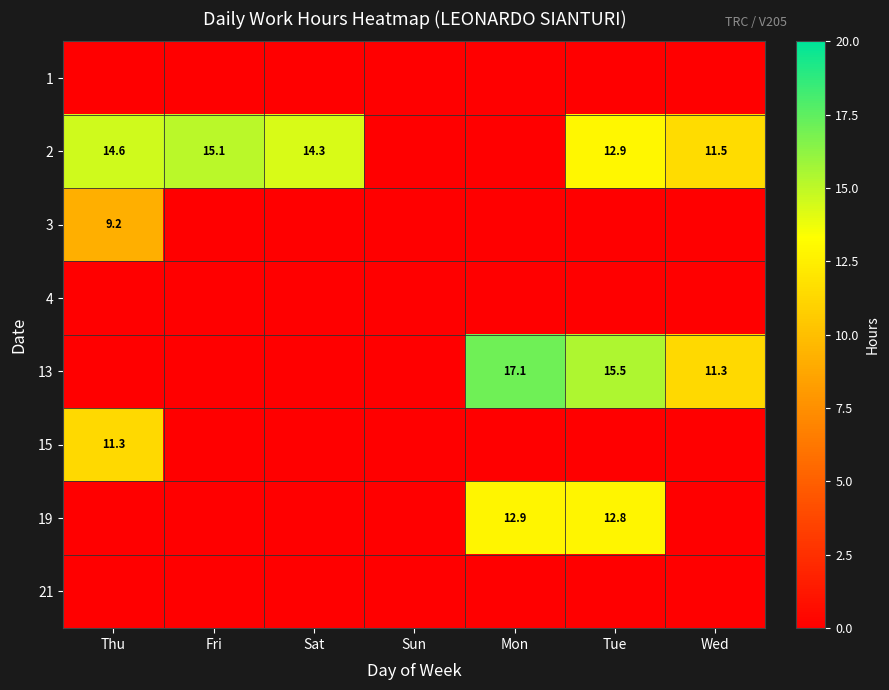

How many data points does each series have?

7